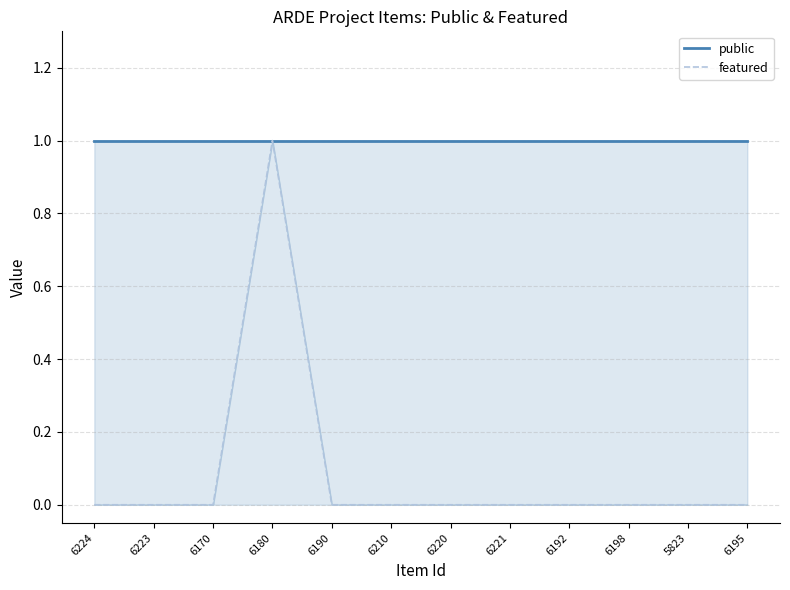

True or false: public and featured cross at least once.

False